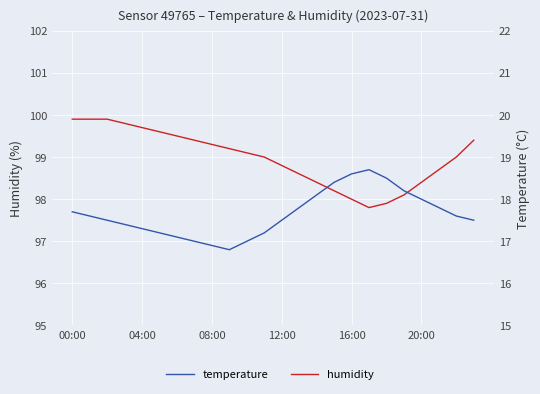

What is the greatest value displayed?

99.9